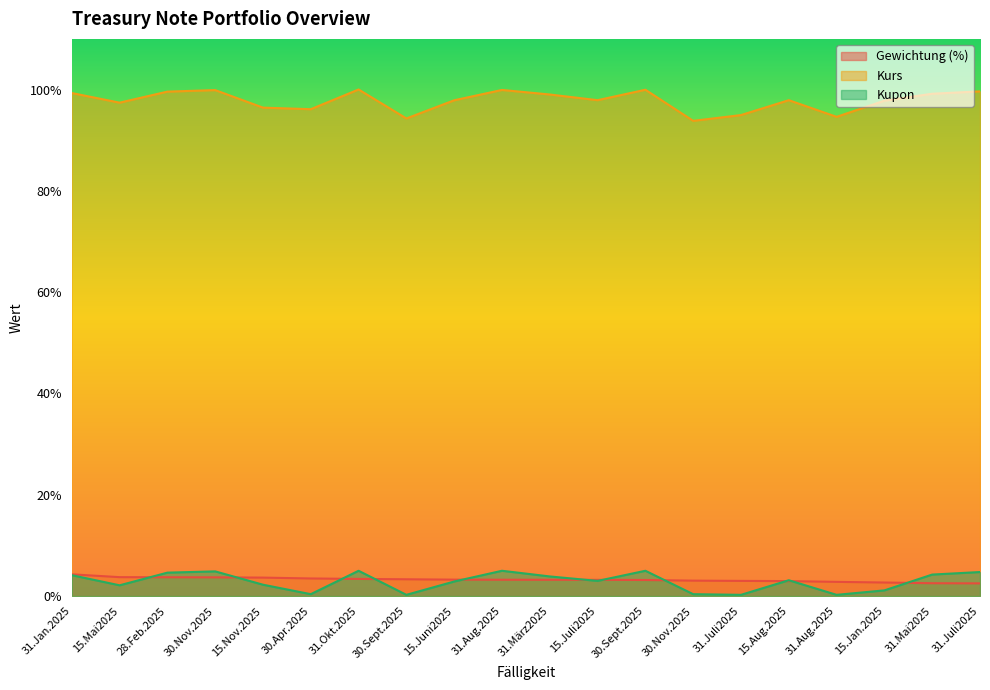

True or false: Kurs and Gewichtung (%) cross at least once.

False